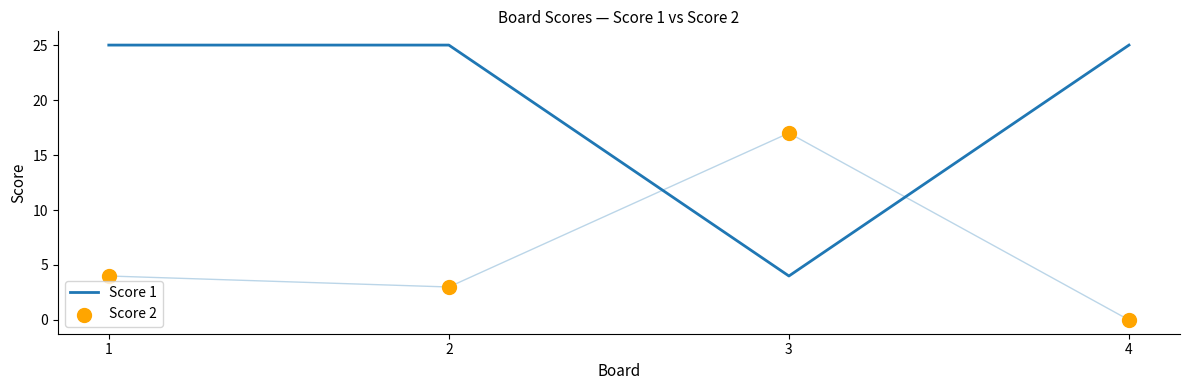

Which series has the largest total across all categories?

Score 1